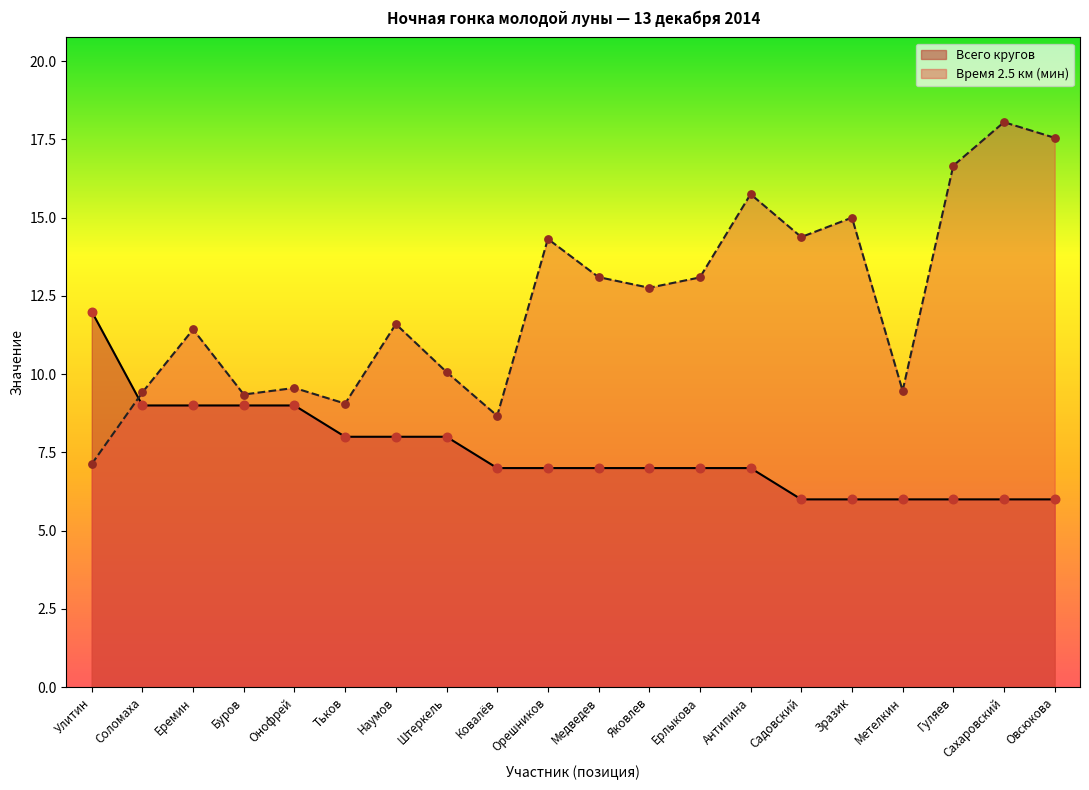

What is the total value across all series at Ерлыкова?

20.1